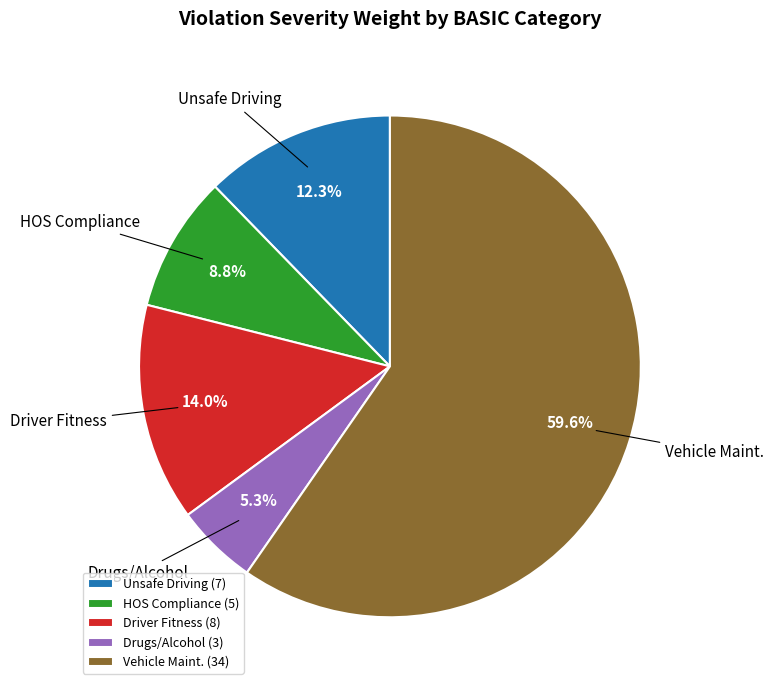

What is the largest slice in the pie chart?

Vehicle Maint.